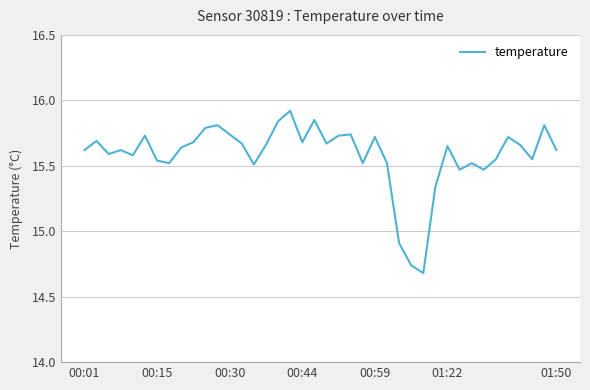

What is the difference between the maximum and minimum values?

1.2